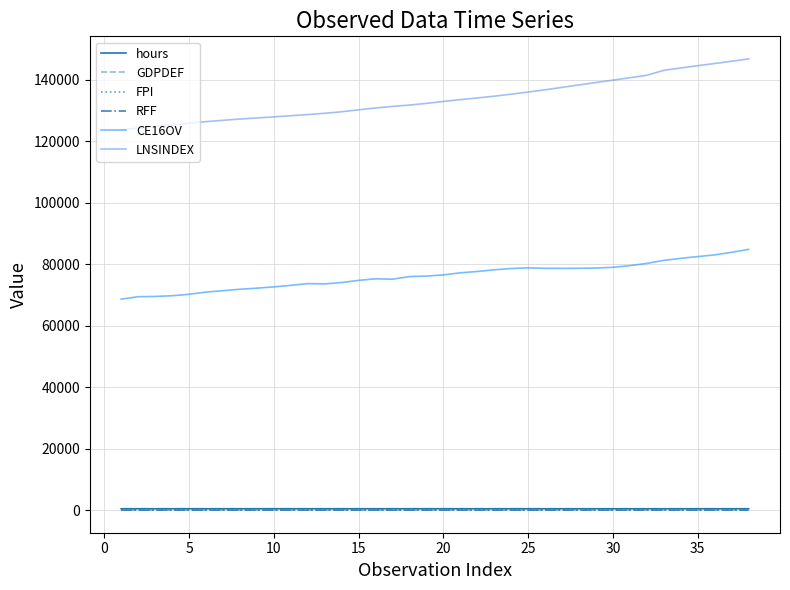

What is the maximum value shown in the chart?

146719.7